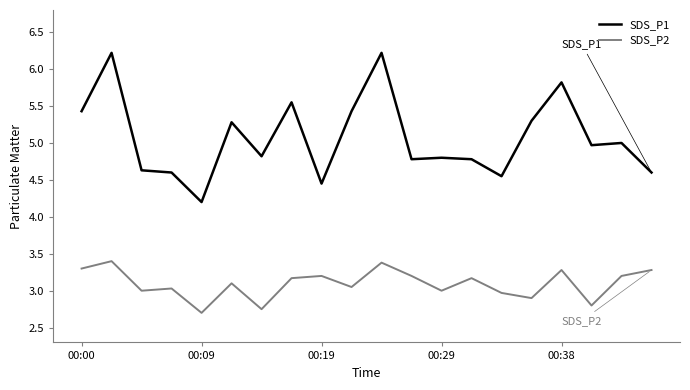

Rank the series by their average value, from highest to lowest.

SDS_P1, SDS_P2